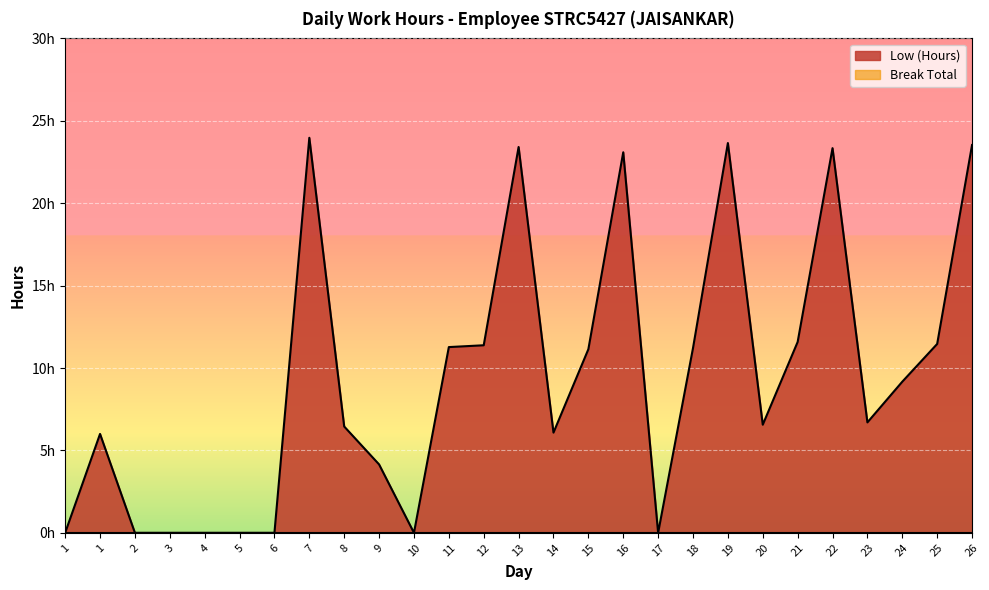

At which label is the value closest to 11?

15